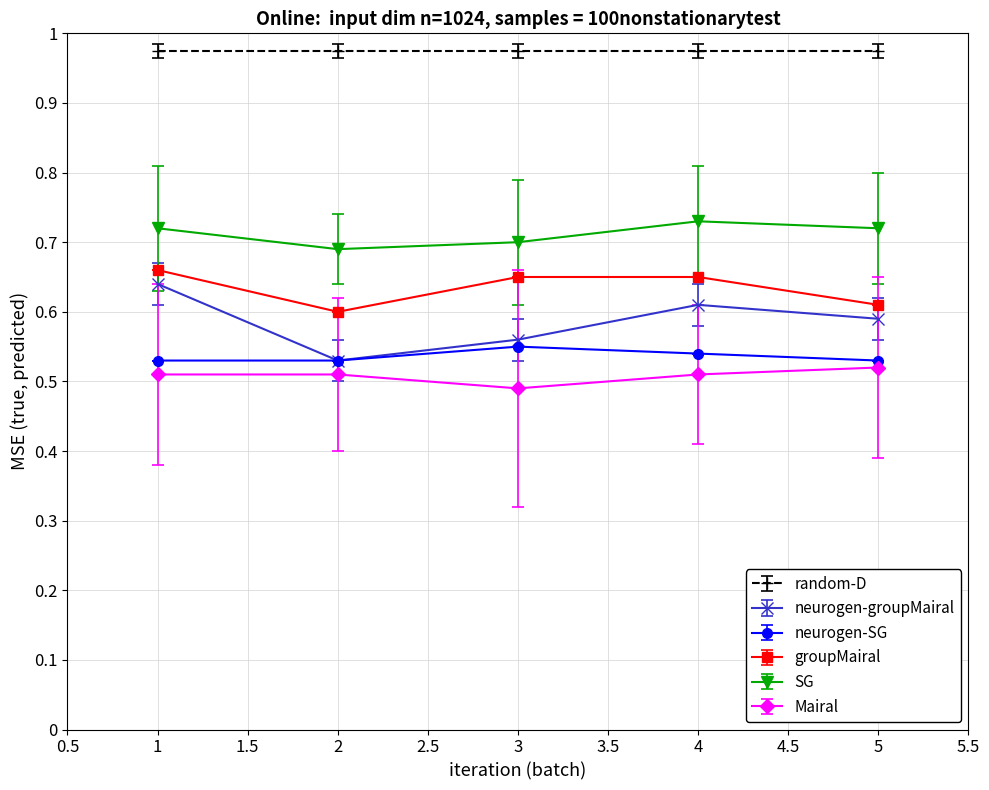

Which series has the largest total across all categories?

random-D